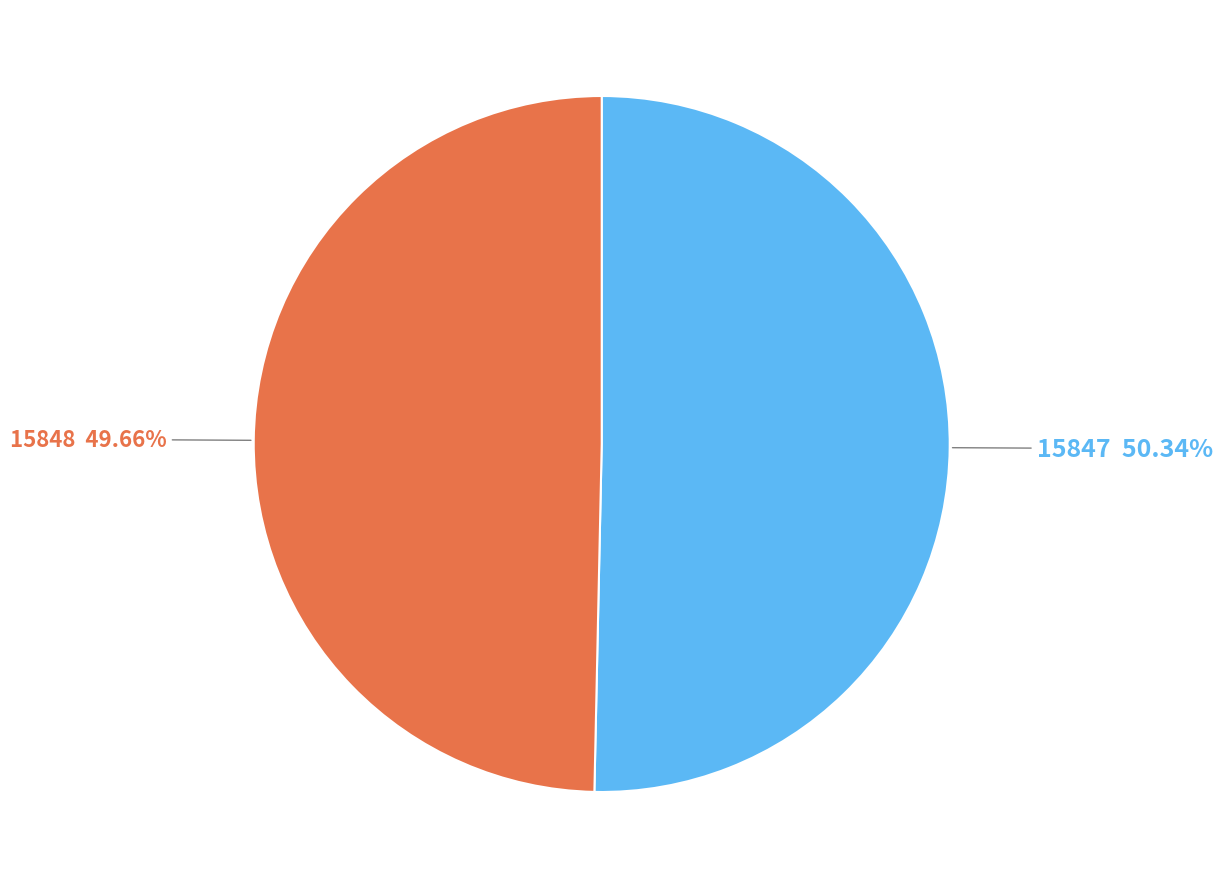

What percentage do 15848 and 15847 together represent?

100.0%